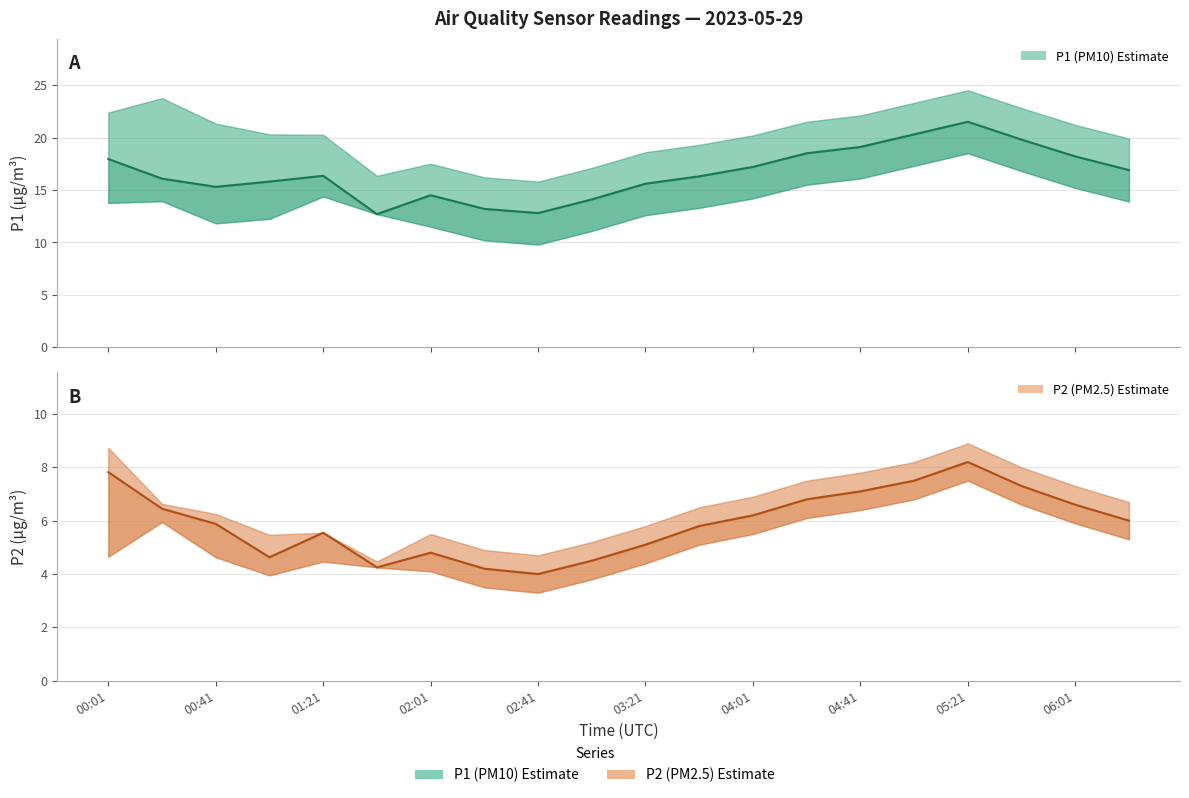

What is the difference between the maximum and minimum values in the P2 (PM2.5) estimate series?

4.2